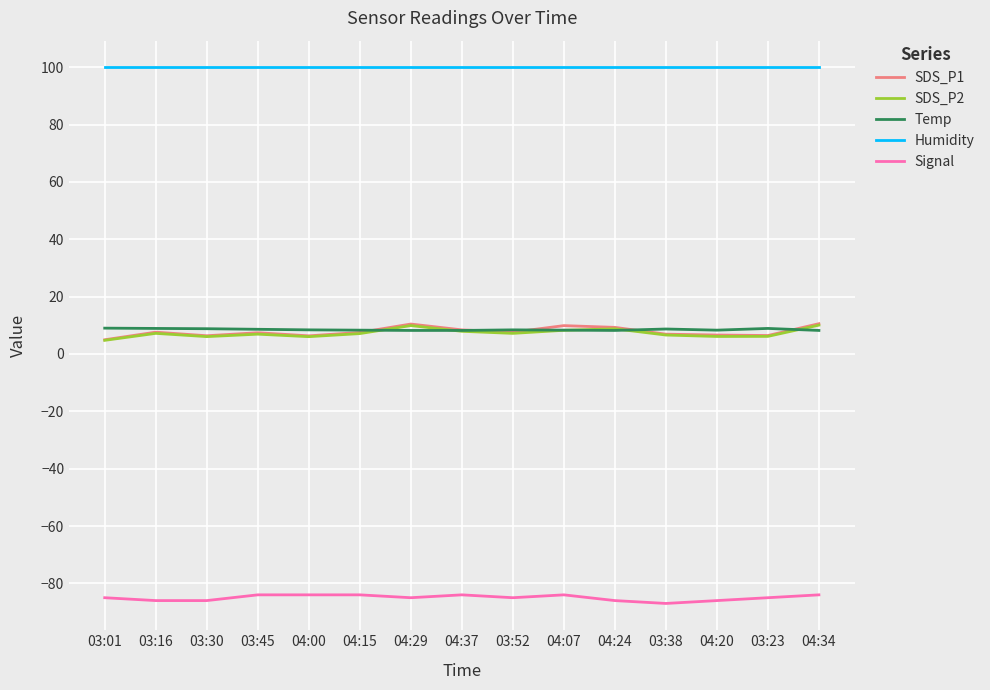

True or false: SDS_P2 and Signal cross at least once.

False